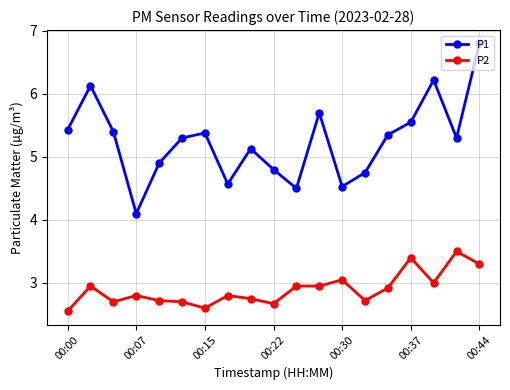

True or false: P2 and P1 cross at least once.

False